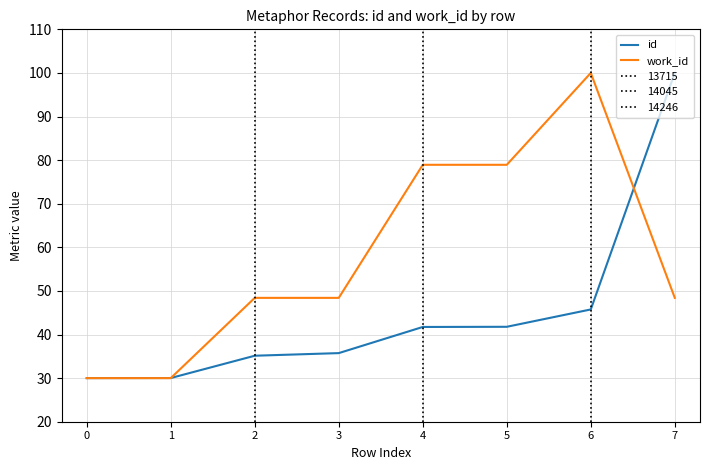

How many intersections are there between work_id and id?

2